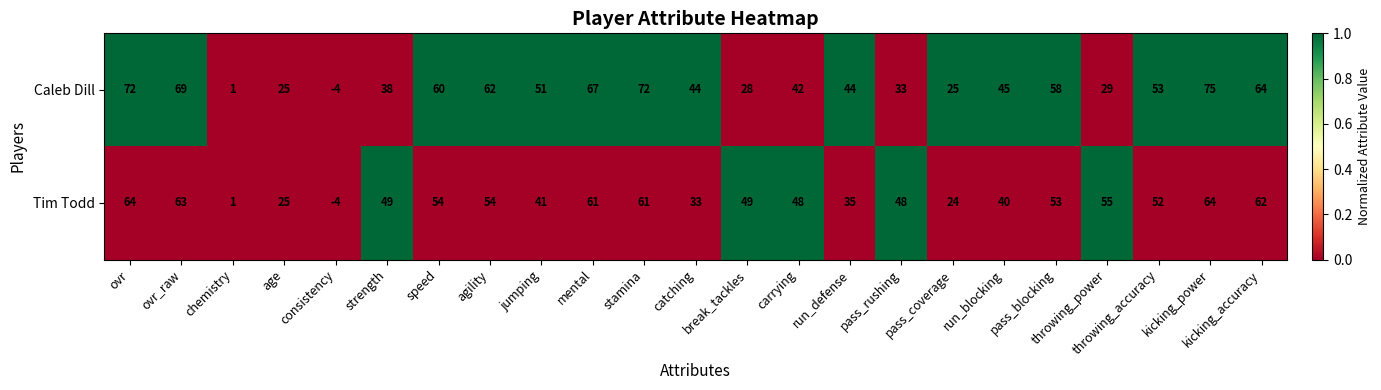

At which category is the sum across all series the highest?

kicking_power